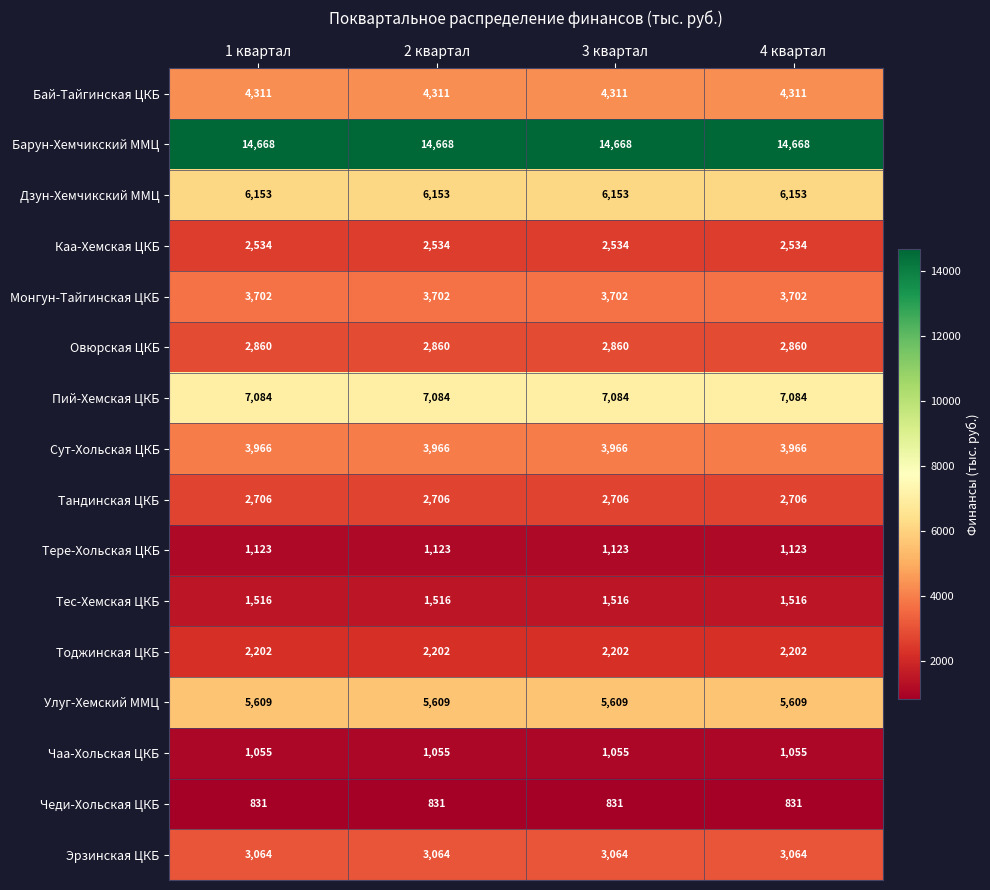

What value does the Чеди-Хольская ЦКБ series have at 1 квартал?

831